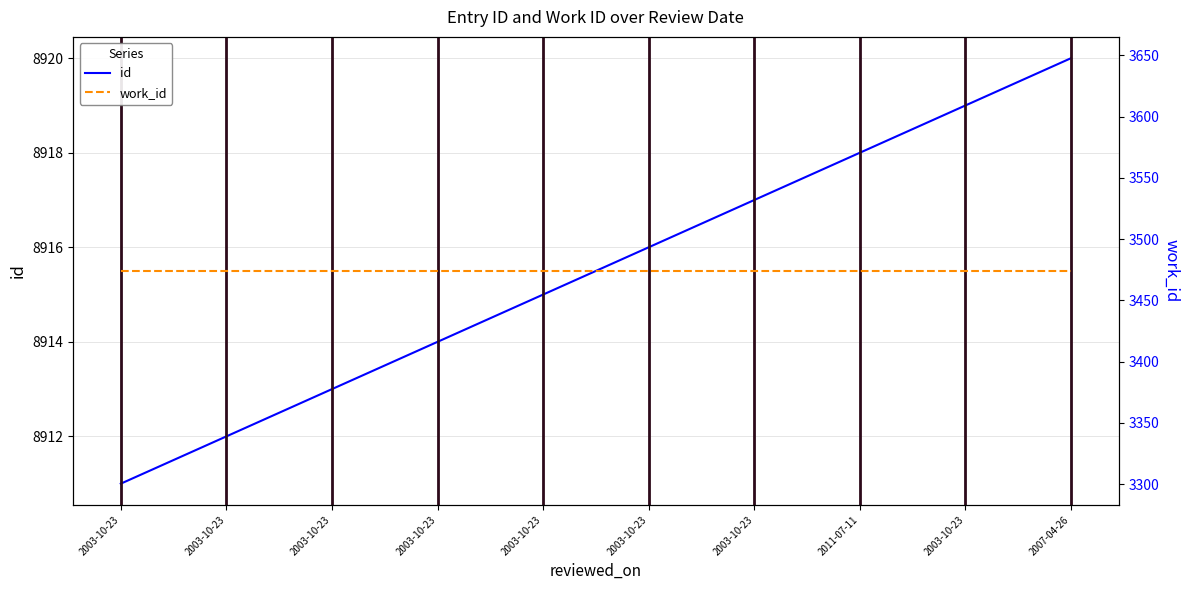

Which series has the widest spread of values?

id